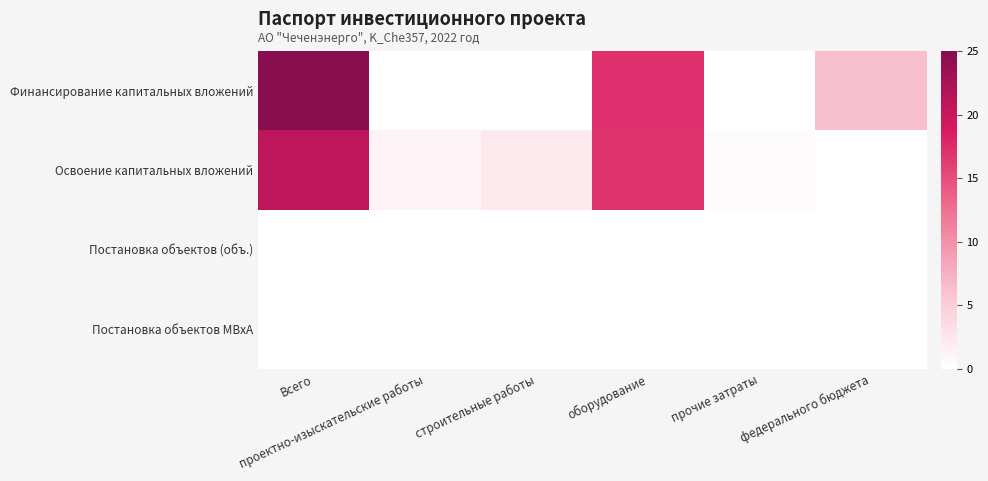

Between федерального бюджета and оборудование, which is larger?

оборудование